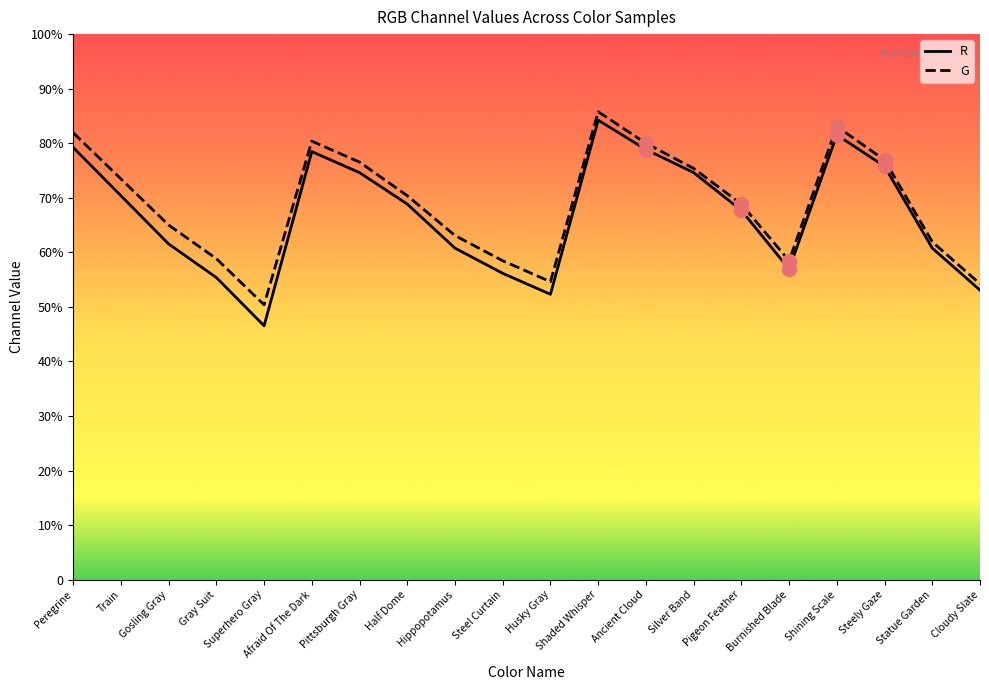

Rank the series by their maximum value, from highest to lowest.

G, R